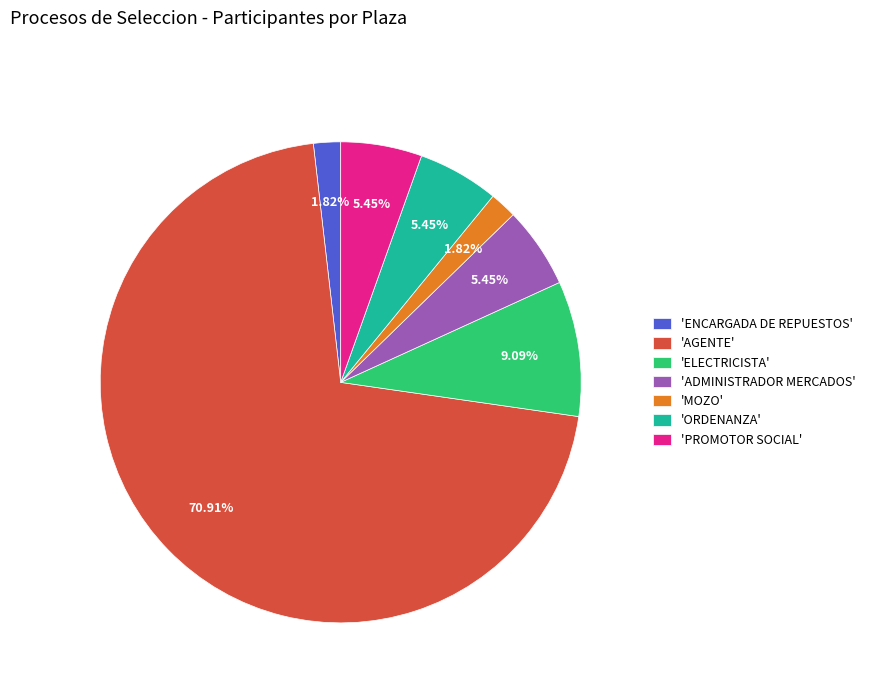

Which slice is the largest?

'AGENTE'